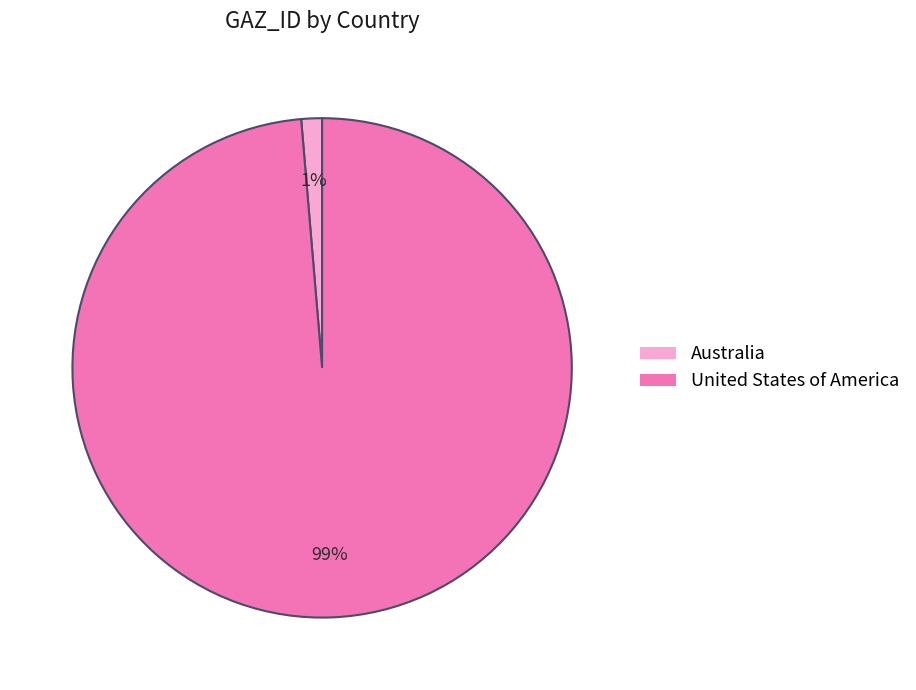

To the nearest percent, what portion does United States of America represent?

99%